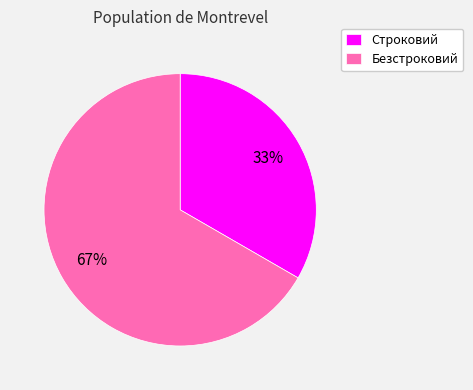

To the nearest percent, what is the average slice percentage?

50%